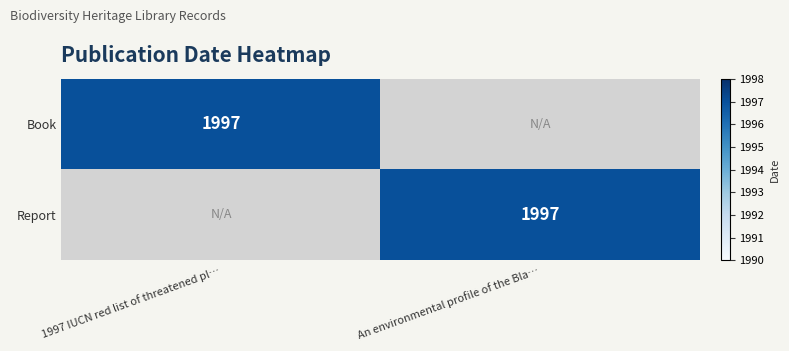

At how many categories does at least one series exceed 1691?

2